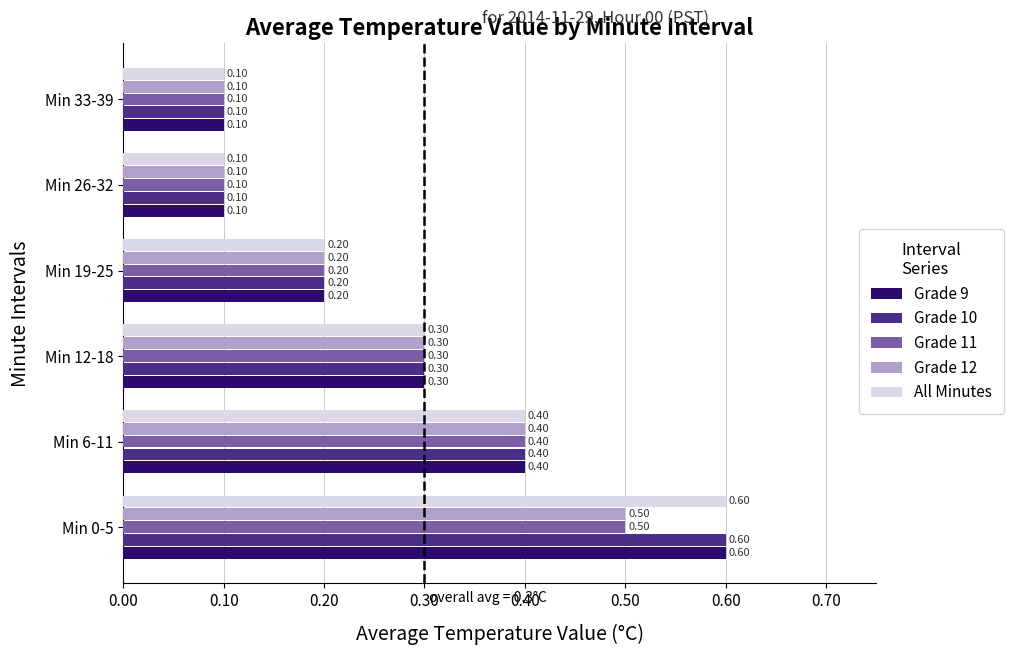

What is the total value across all series at Min 33-39?

0.5